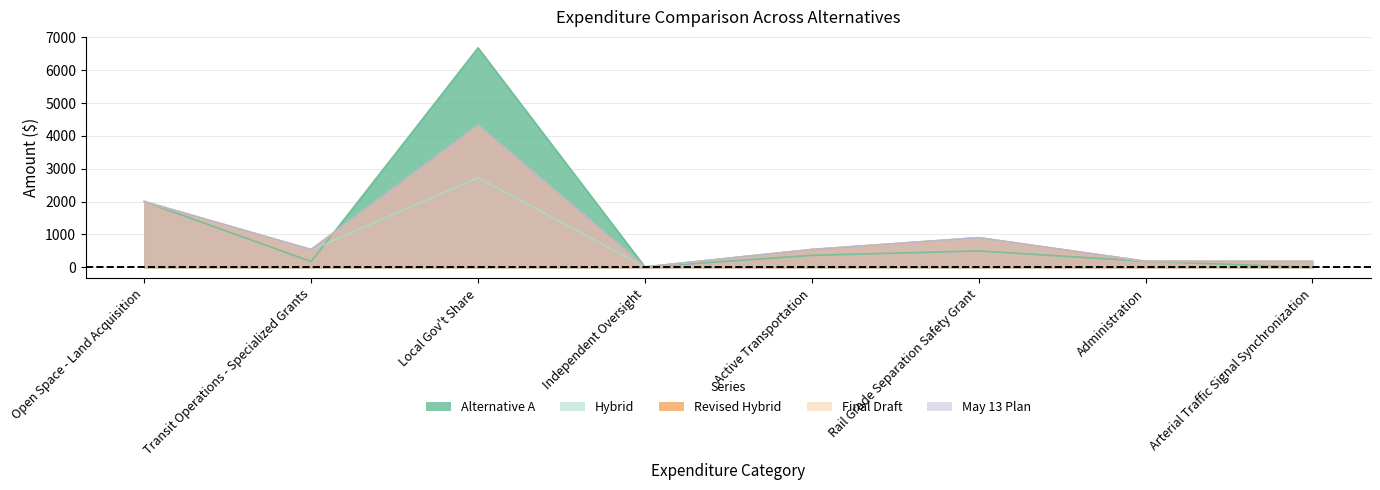

List the labels in order of May 13 Plan value, smallest first.

Independent Oversight, Arterial Traffic Signal Synchronization, Administration, Transit Operations - Specialized Grants, Active Transportation, Rail Grade Separation Safety Grant, Open Space - Land Acquisition, Local Gov't Share